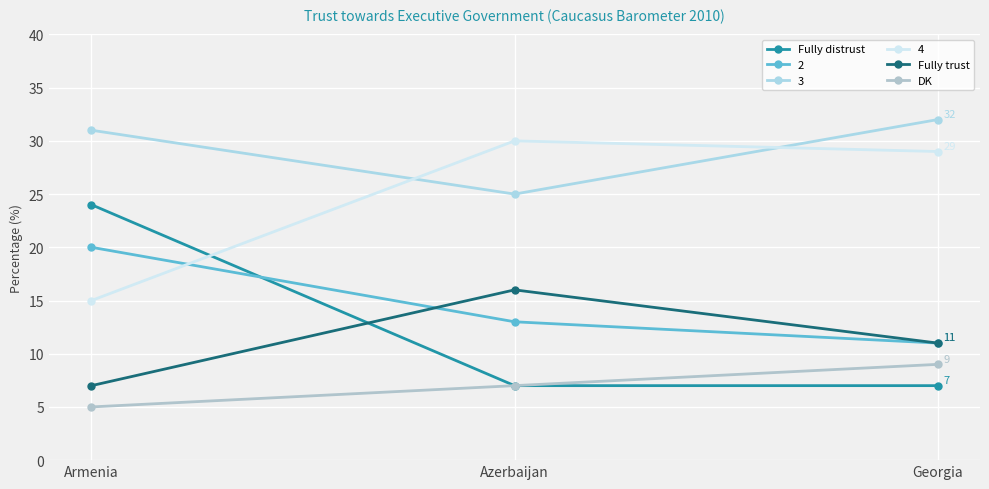

What is the label of the 1st point from the left?

Armenia